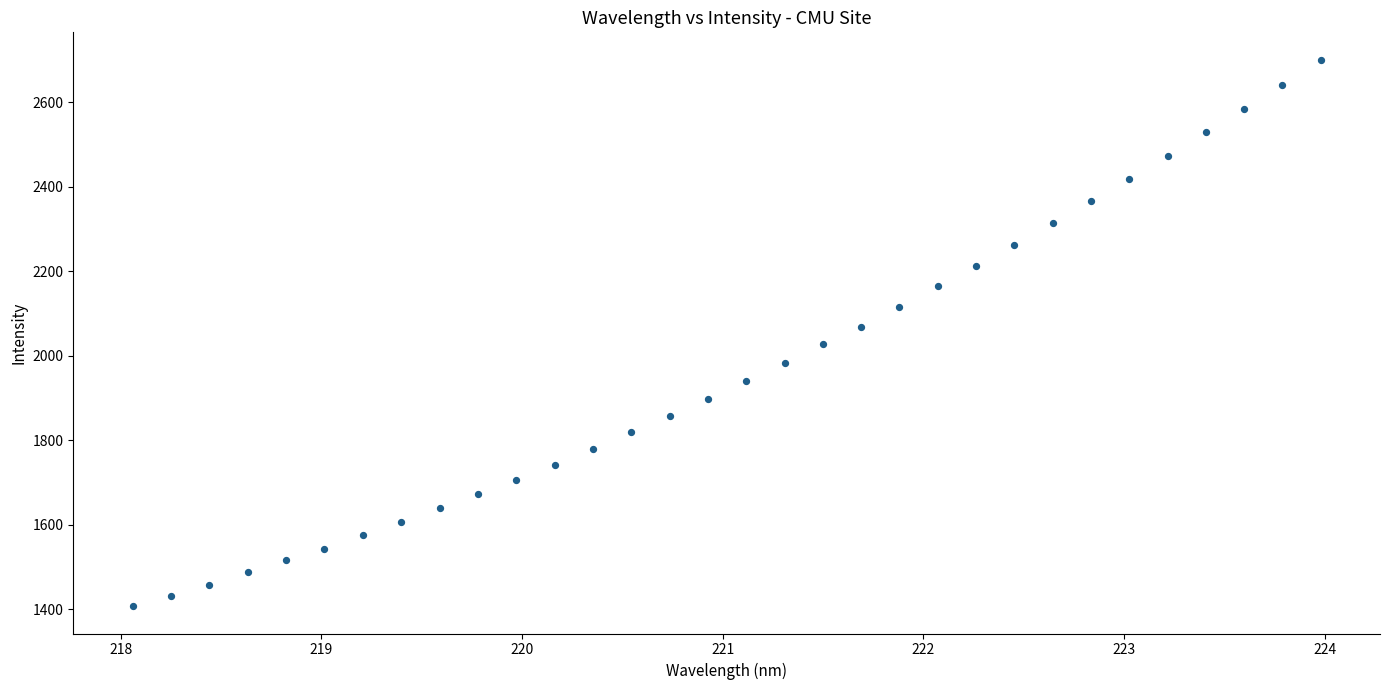

What is the range of X values (max minus min)?

5.9